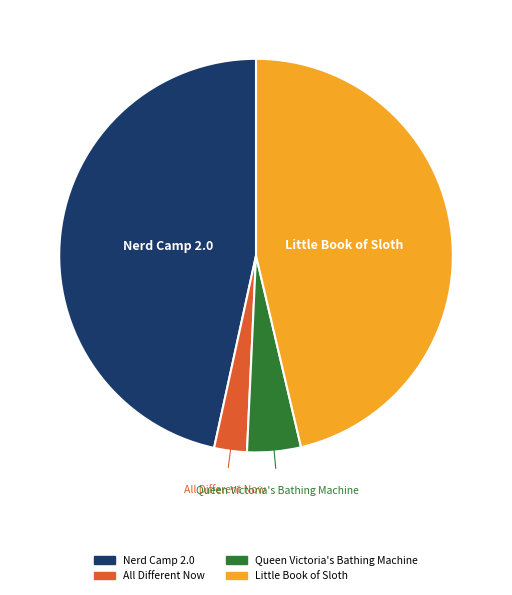

Is the sum of Queen Victoria's Bathing Machine and All Different Now greater than half?

No